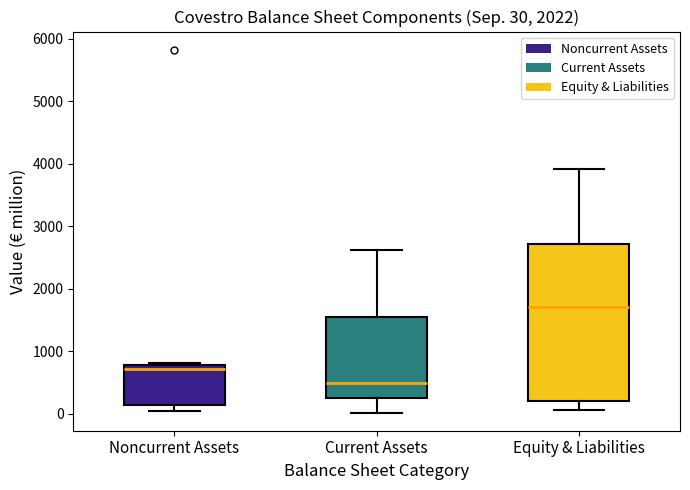

Which box has the lowest median line?

Current Assets